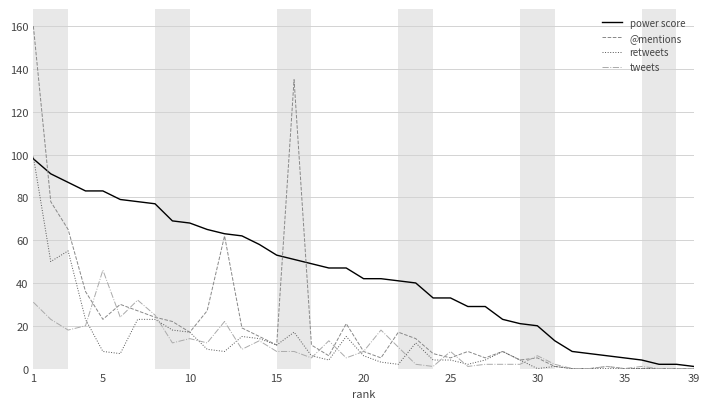

Which series has the largest total across all categories?

power score